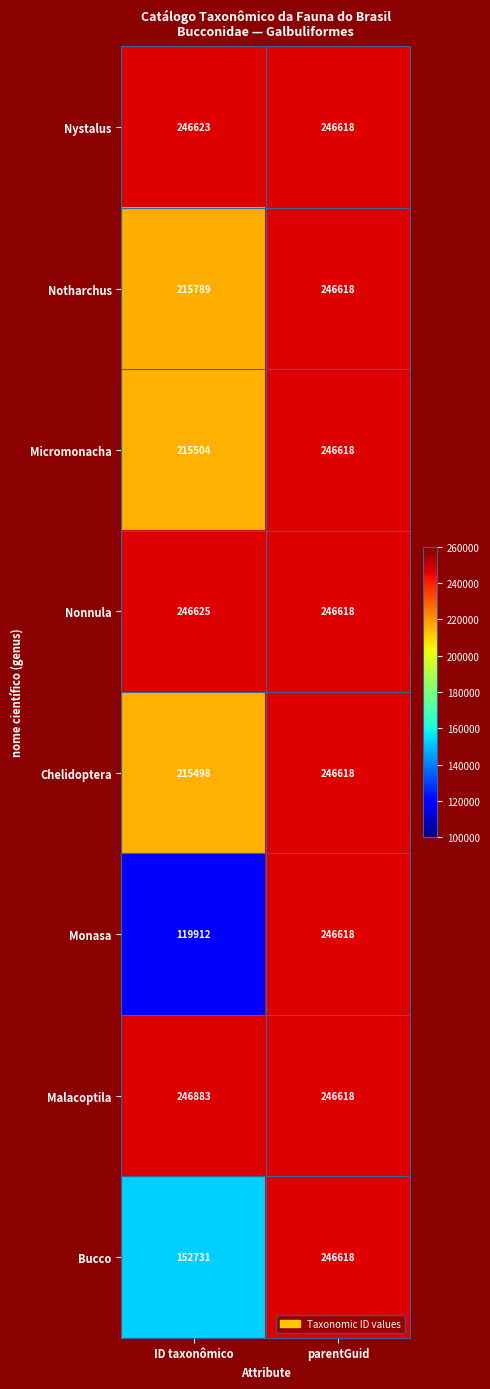

Reading right to left, transcribe all the data shown in this chart.

Nystalus: parentGuid=246618	ID taxonômico=246623
Notharchus: parentGuid=246618	ID taxonômico=215789
Micromonacha: parentGuid=246618	ID taxonômico=215504
Nonnula: parentGuid=246618	ID taxonômico=246625
Chelidoptera: parentGuid=246618	ID taxonômico=215498
Monasa: parentGuid=246618	ID taxonômico=119912
Malacoptila: parentGuid=246618	ID taxonômico=246883
Bucco: parentGuid=246618	ID taxonômico=152731